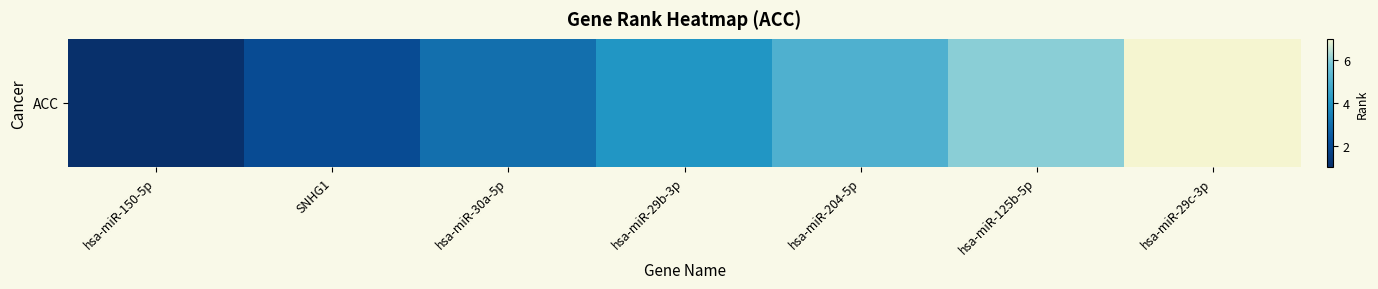

What is the difference between the second highest and second lowest values?

4